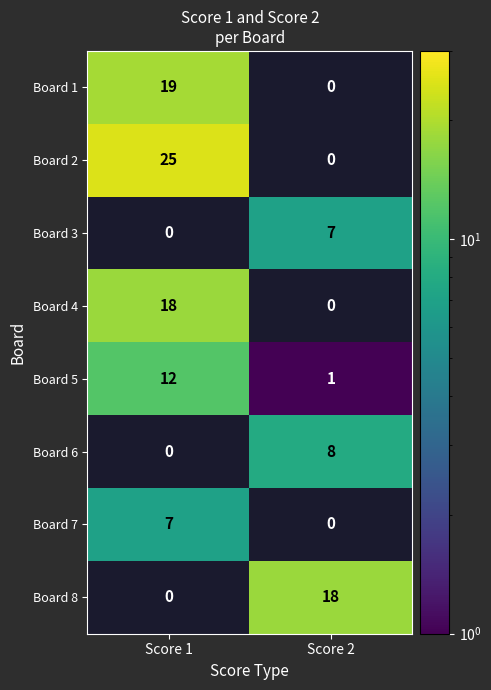

True or false: Board 7 has a value of 7 at Score 1.

True